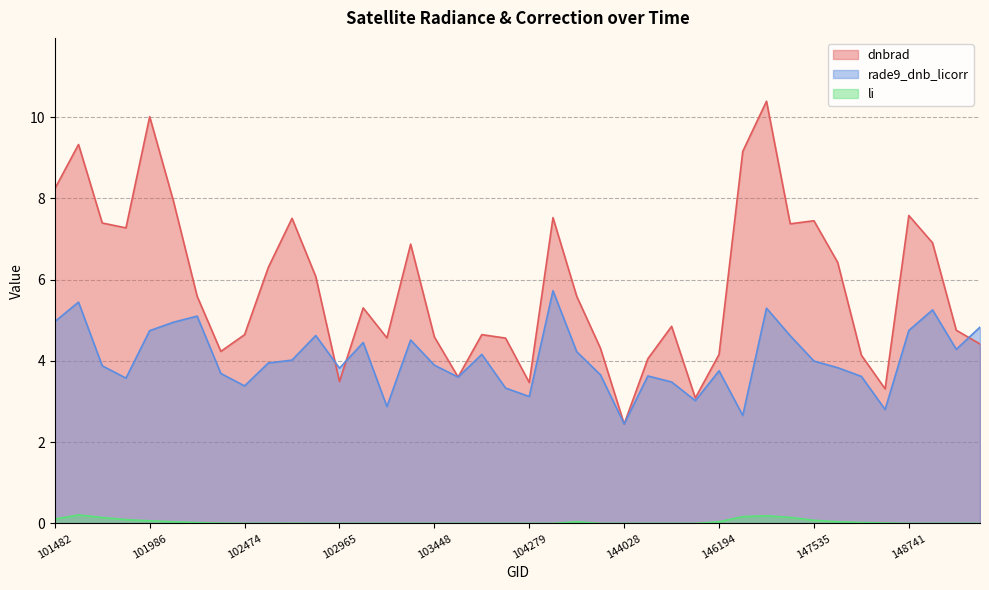

Where is rade9_dnb_licorr nearest to the value 4?

147535